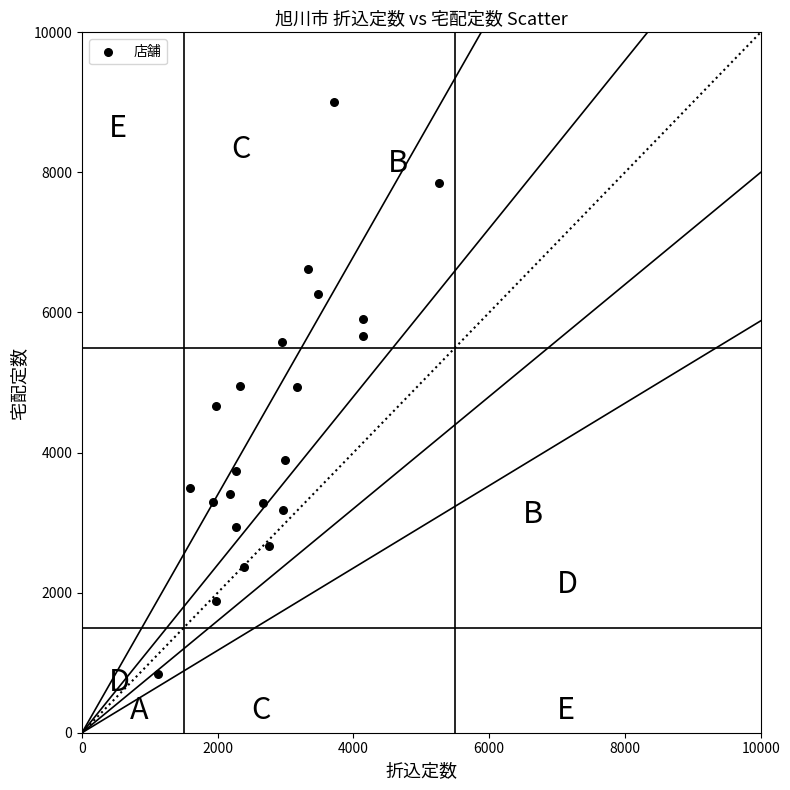

What is the range of Y values (max minus min)?

8160